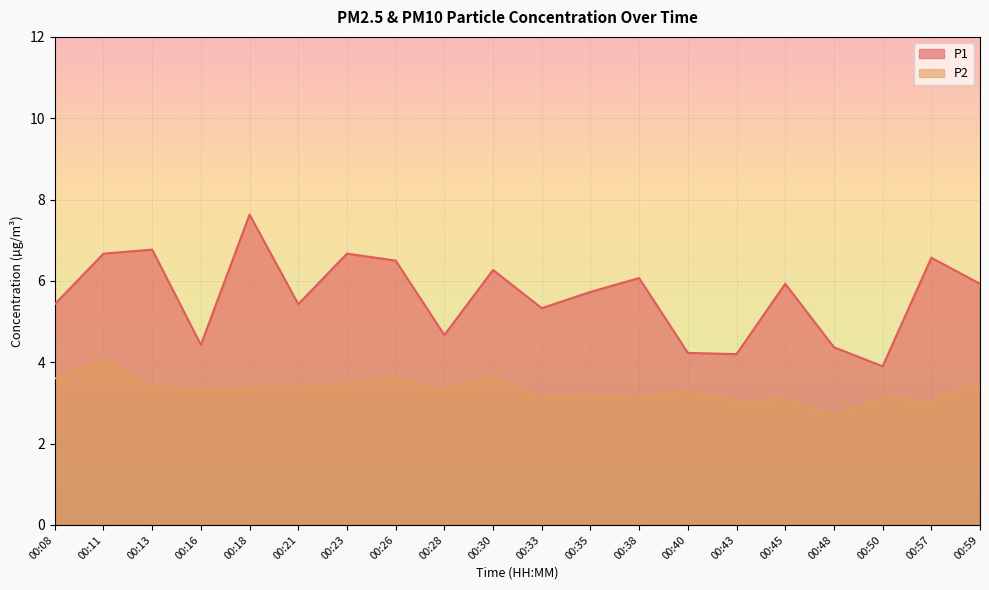

How many interior local valleys does the P2 series have?

7